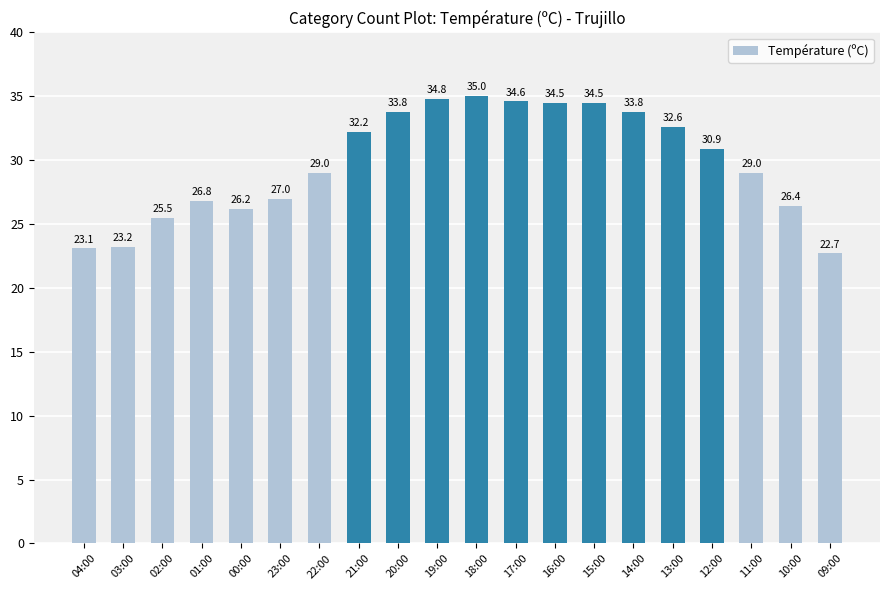

At which label is the value closest to 28?

23:00